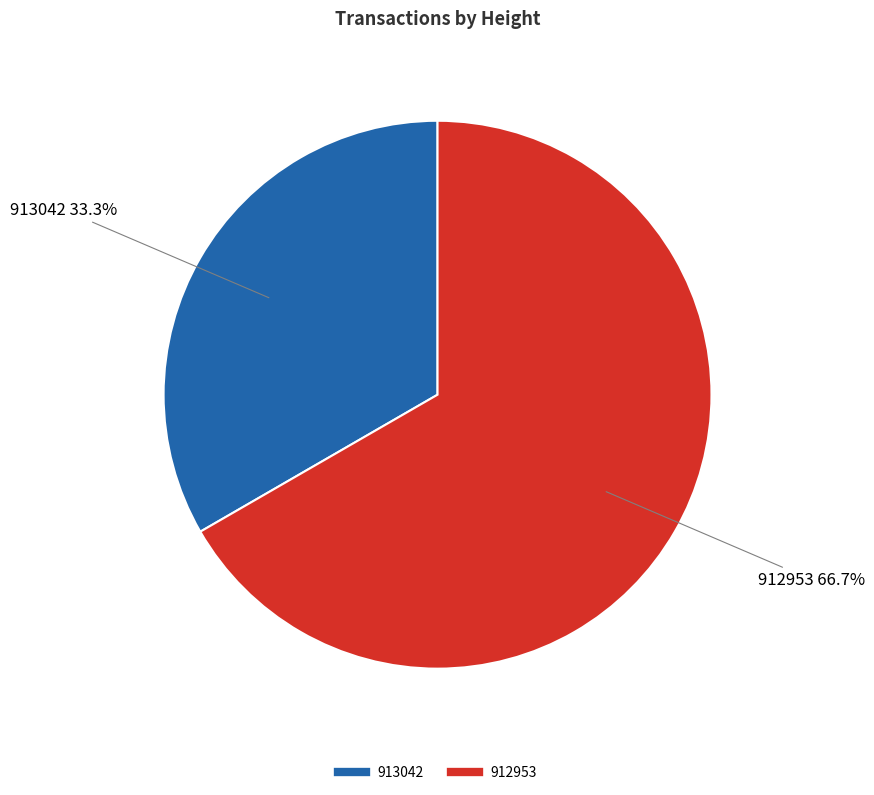

True or false: 913042 accounts for 40% of the total.

False